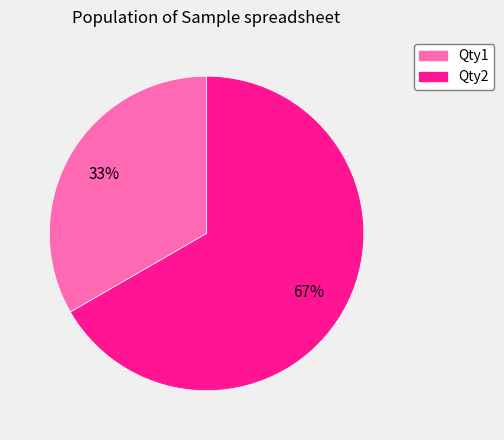

Which has a higher value, Qty2 or Qty1?

Qty2